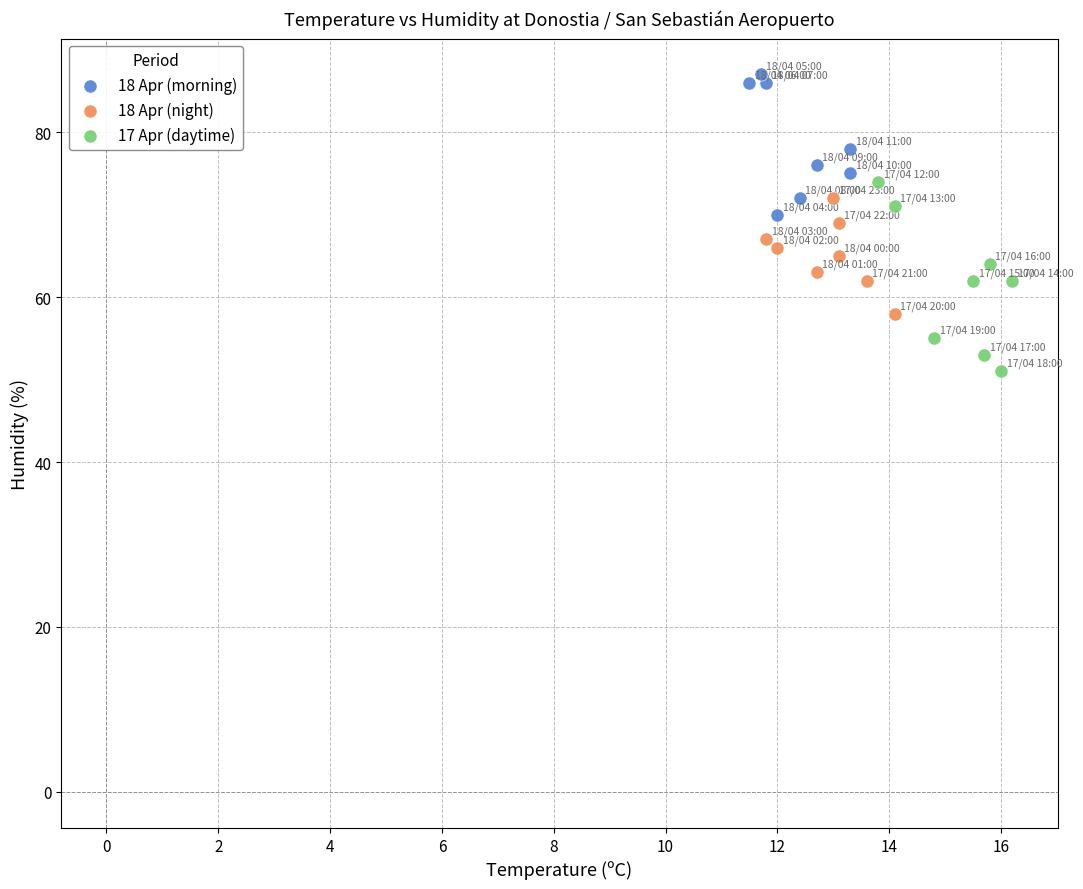

Which series contains the highest Y value?

18 Apr (morning)